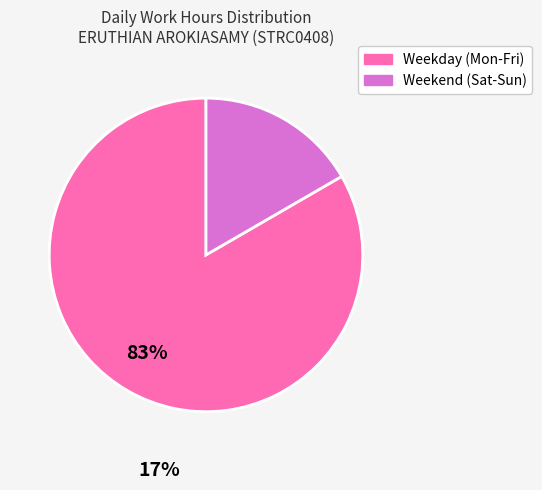

Rank the categories by value from highest to lowest.

Weekday (Mon-Fri), Weekend (Sat-Sun)